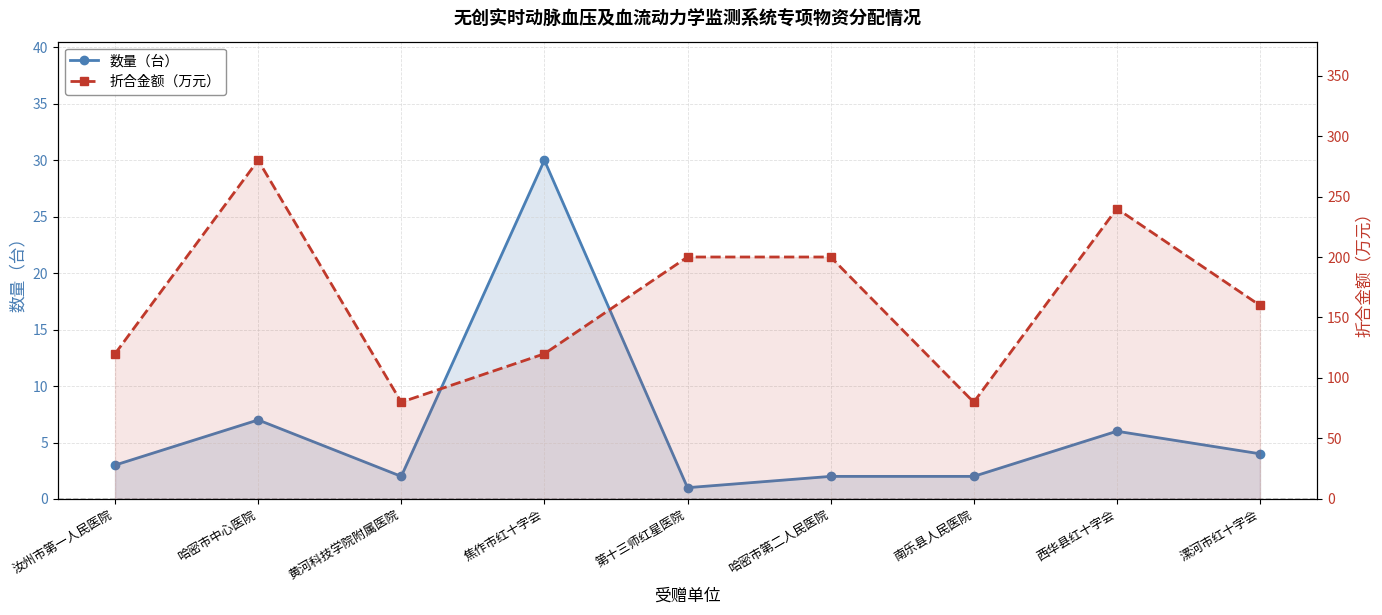

True or false: 折合金额（万元） and 数量（台） intersect in this chart.

False